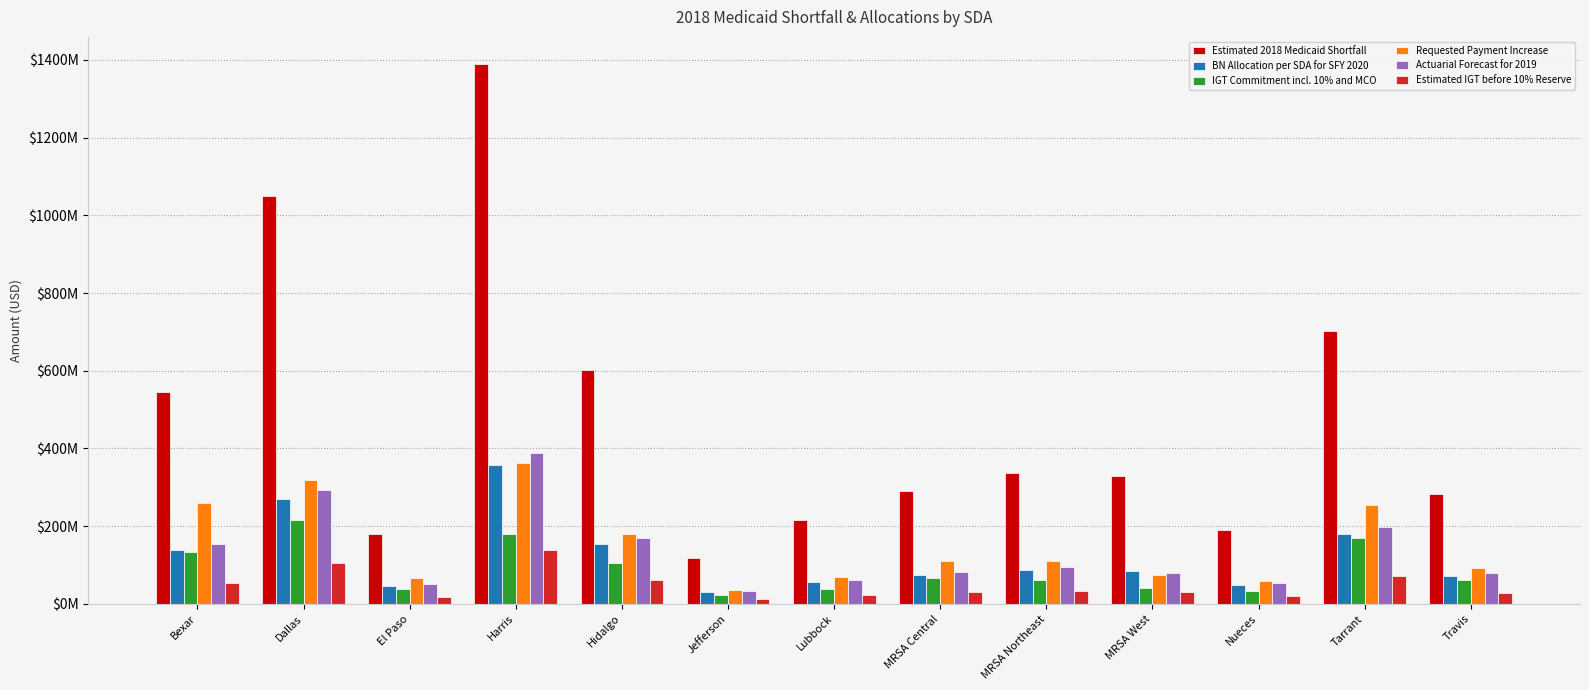

Which series has the largest range (max minus min)?

Estimated 2018 Medicaid Shortfall